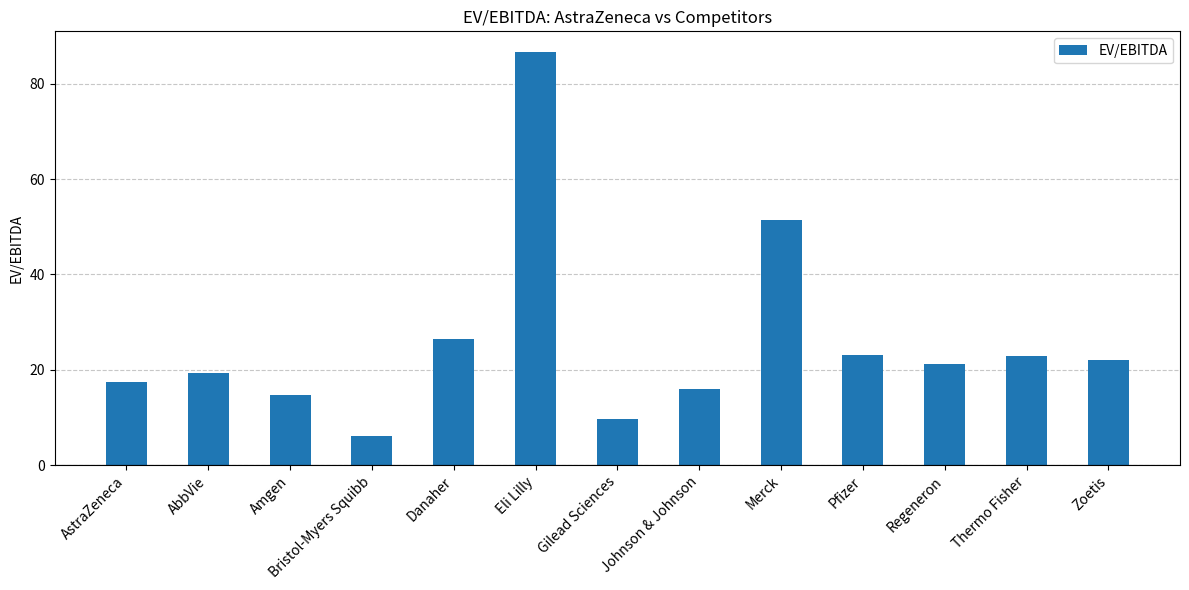

At which category does the chart reach its peak across all series?

Eli Lilly